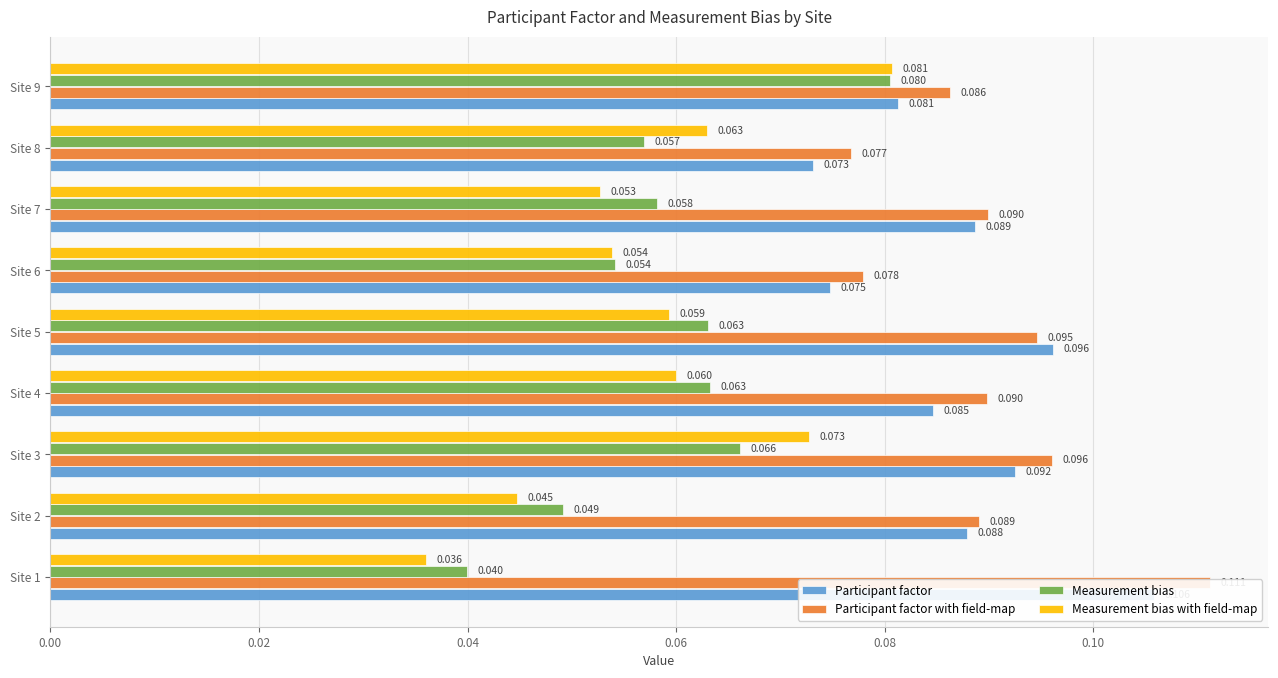

What is the value of the Measurement bias bar at the 4th from the left?

0.1